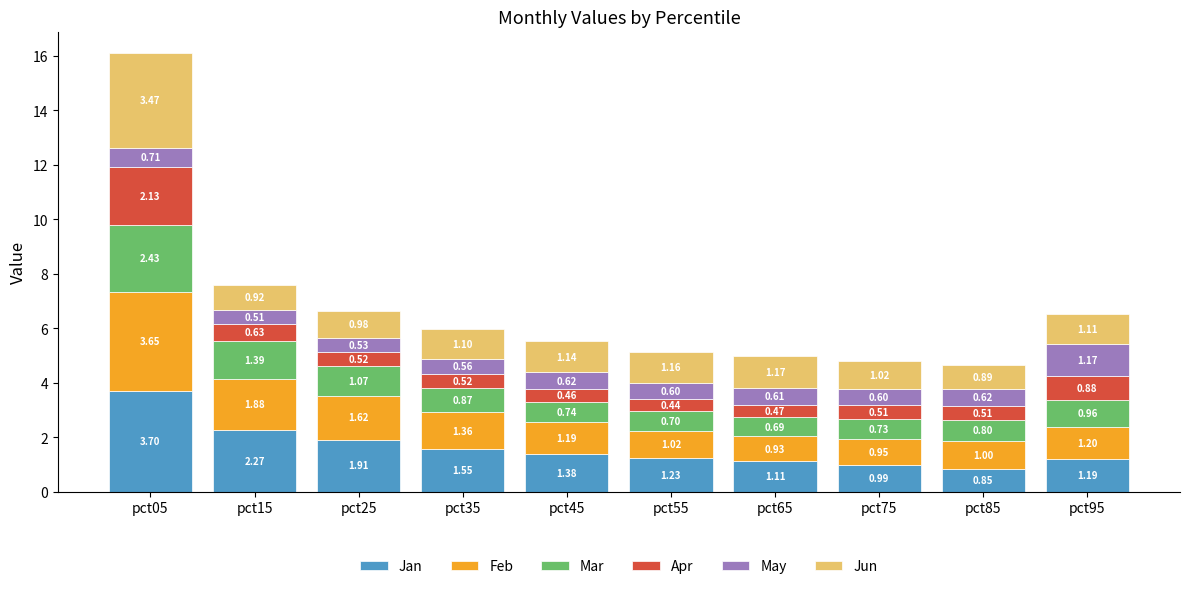

What is the total value across all series at pct75?

4.8